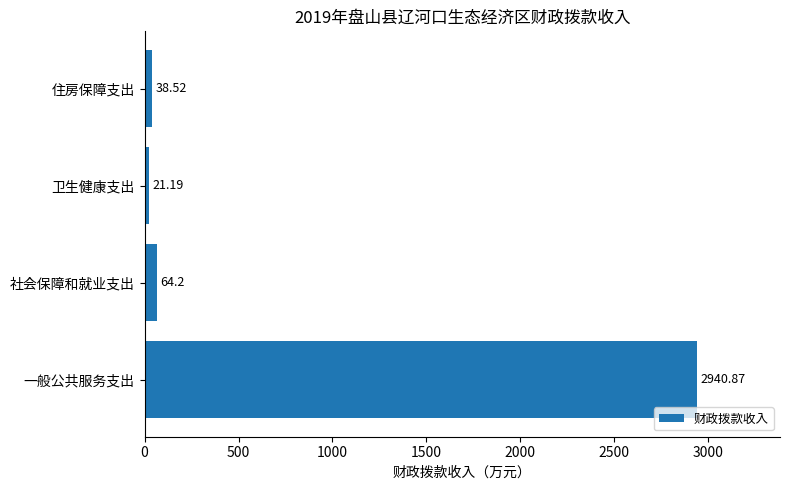

Between 社会保障和就业支出 and 住房保障支出, which is larger?

社会保障和就业支出